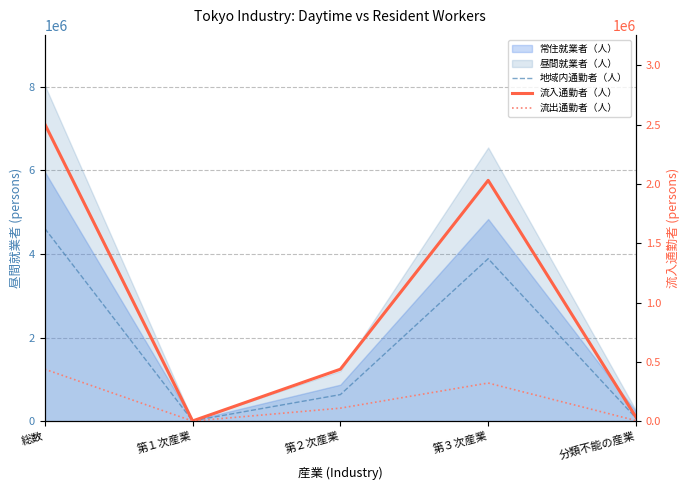

What is the average value of the 流入通勤者（人） series?

1002432